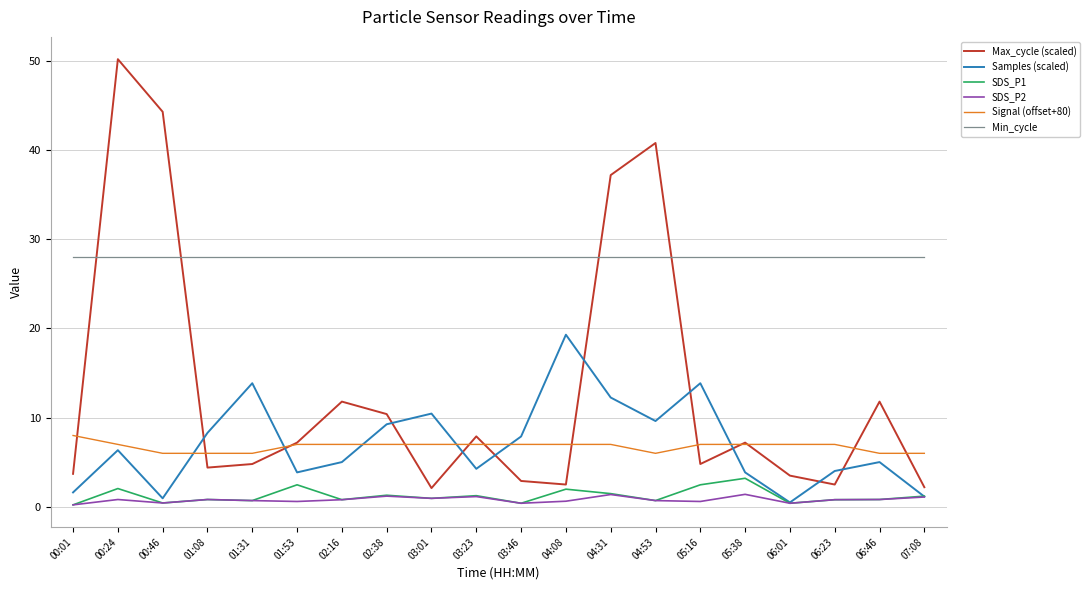

List the series in order of their peak value, highest first.

Max_cycle (scaled), Min_cycle, Samples (scaled), Signal (offset+80), SDS_P1, SDS_P2